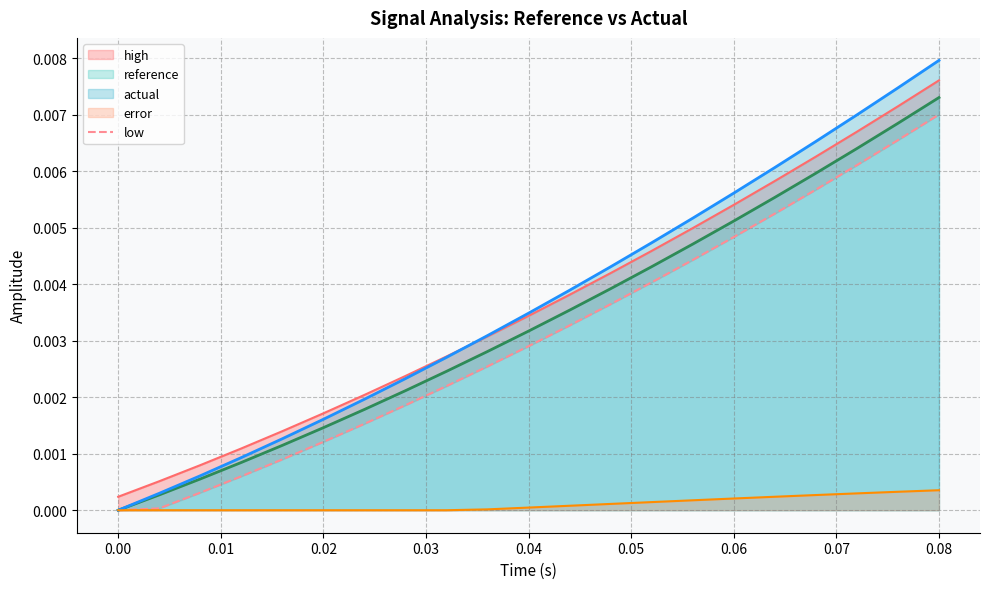

At which label does actual reach its peak?

0.08